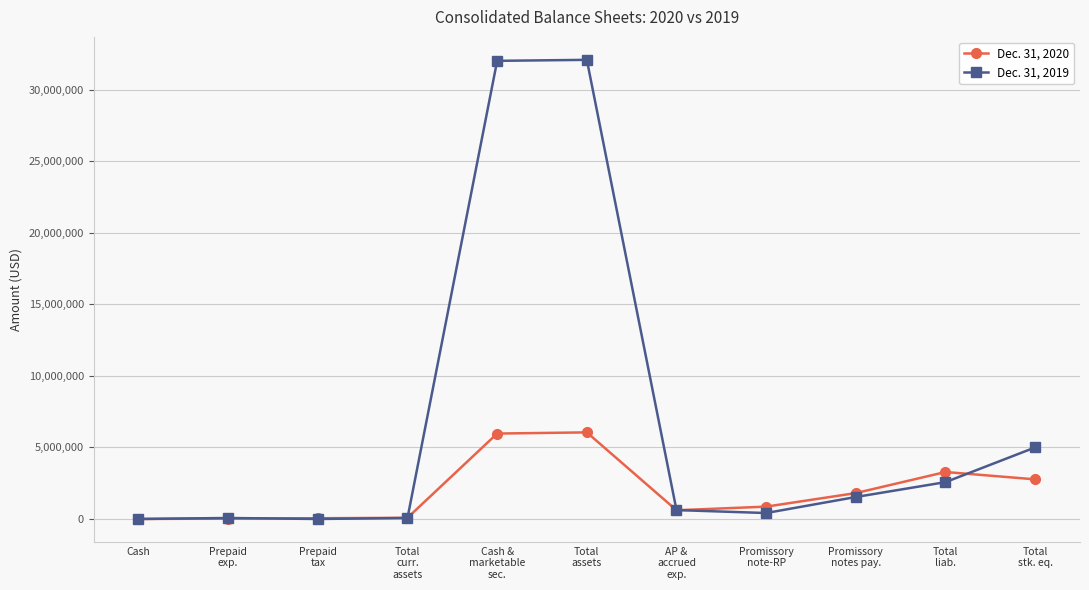

What is the sum of the Dec. 31, 2020 values at Prepaid
exp. and Cash &
marketable
sec.?

5998297